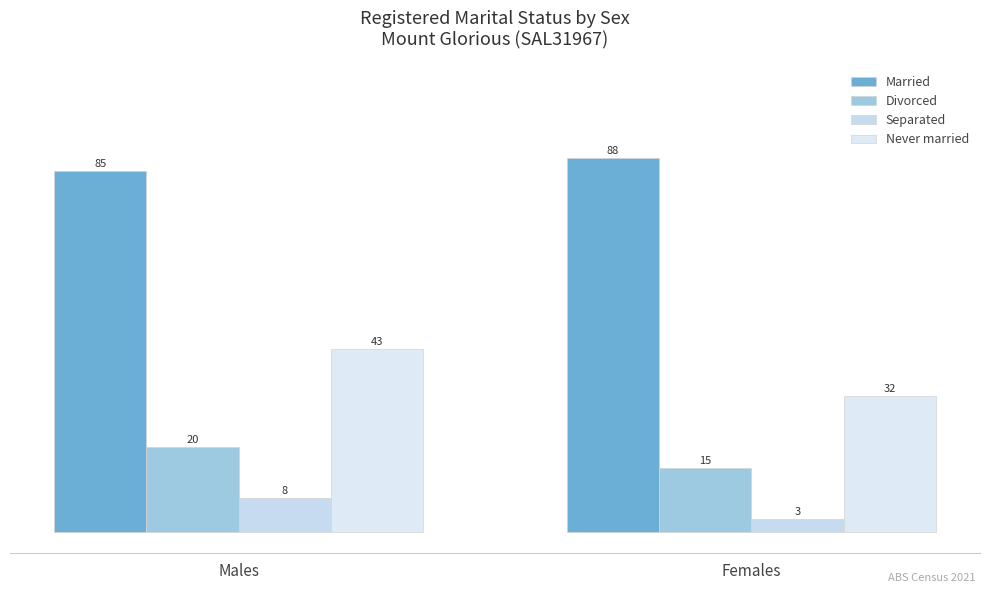

How many groups of bars are there?

2